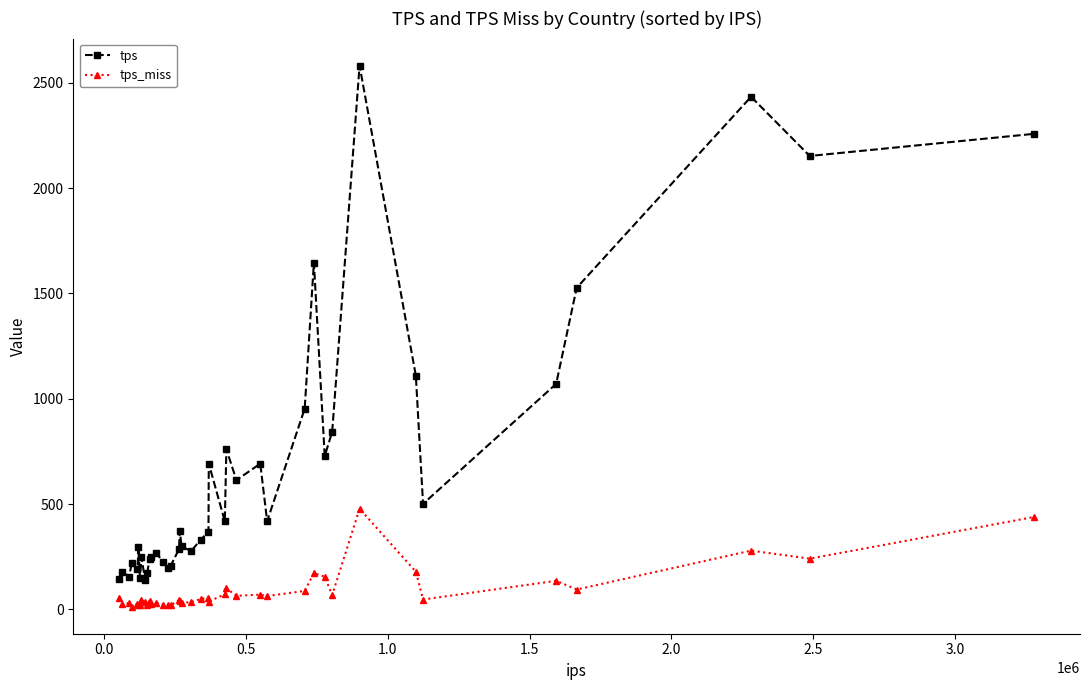

What is the difference between the maximum and minimum values in the tps_miss series?

464.8